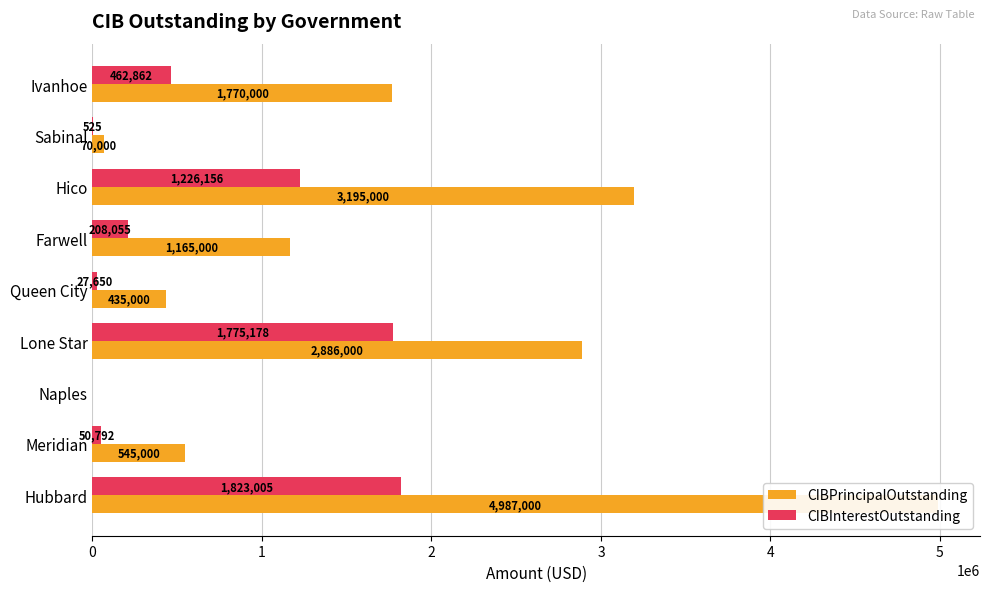

Which series has the largest total across all categories?

CIBPrincipalOutstanding